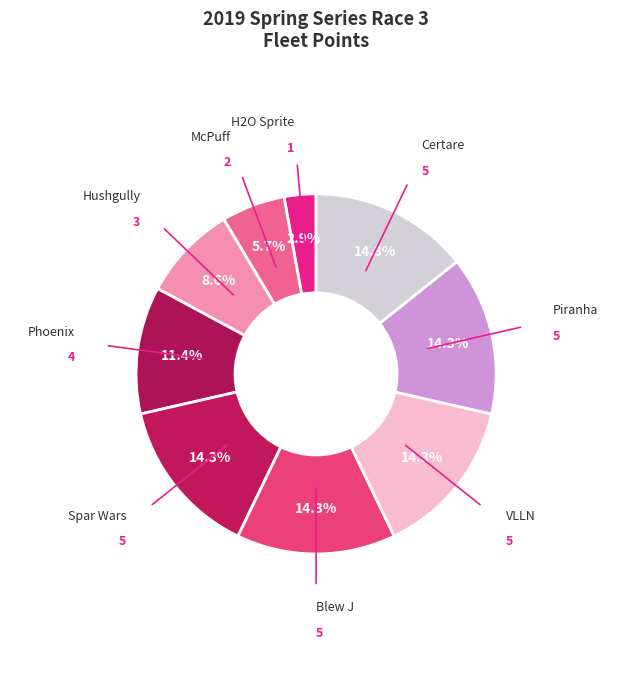

To the nearest percent, what percentage of the pie is Piranha?

14%